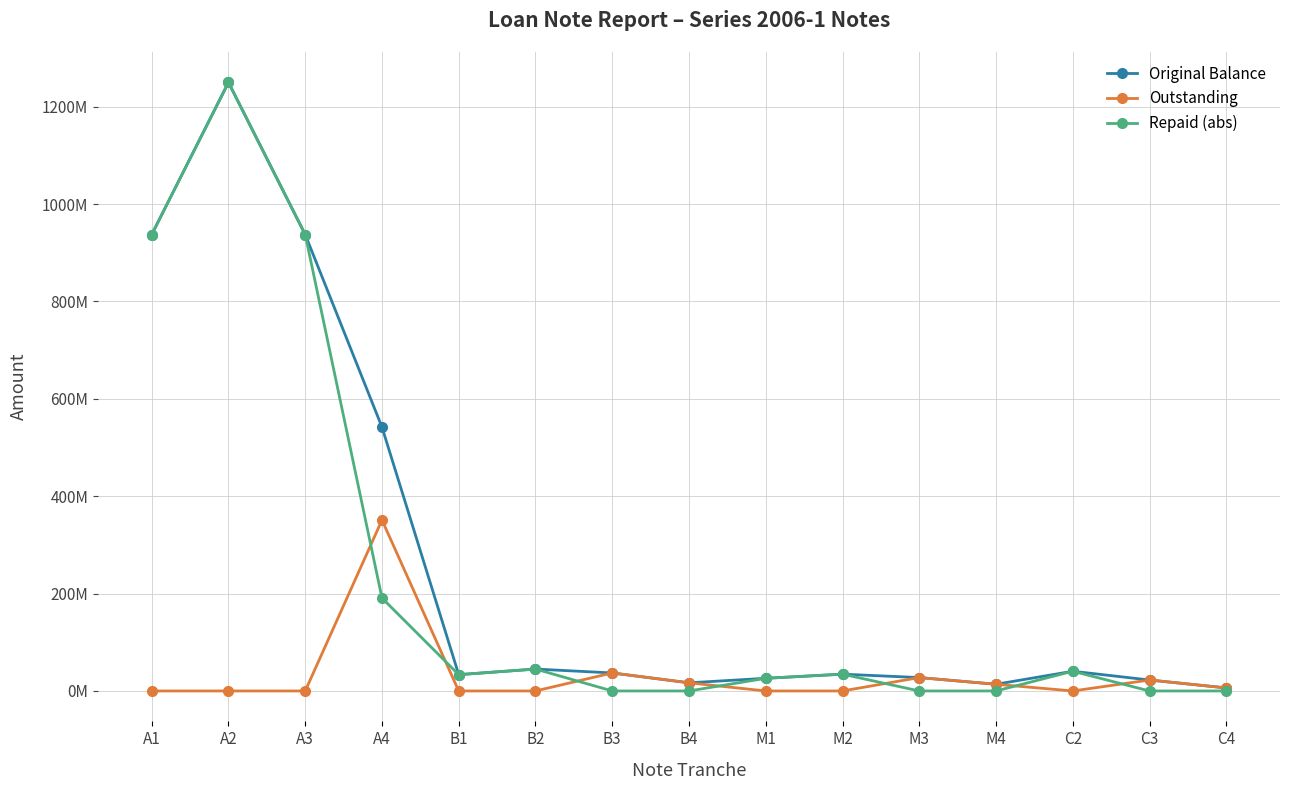

Which series has the widest spread of values?

Repaid (abs)